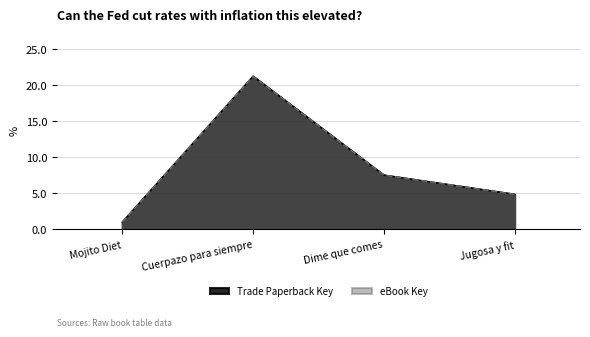

Does the chart display data point markers on the line(s)?

No